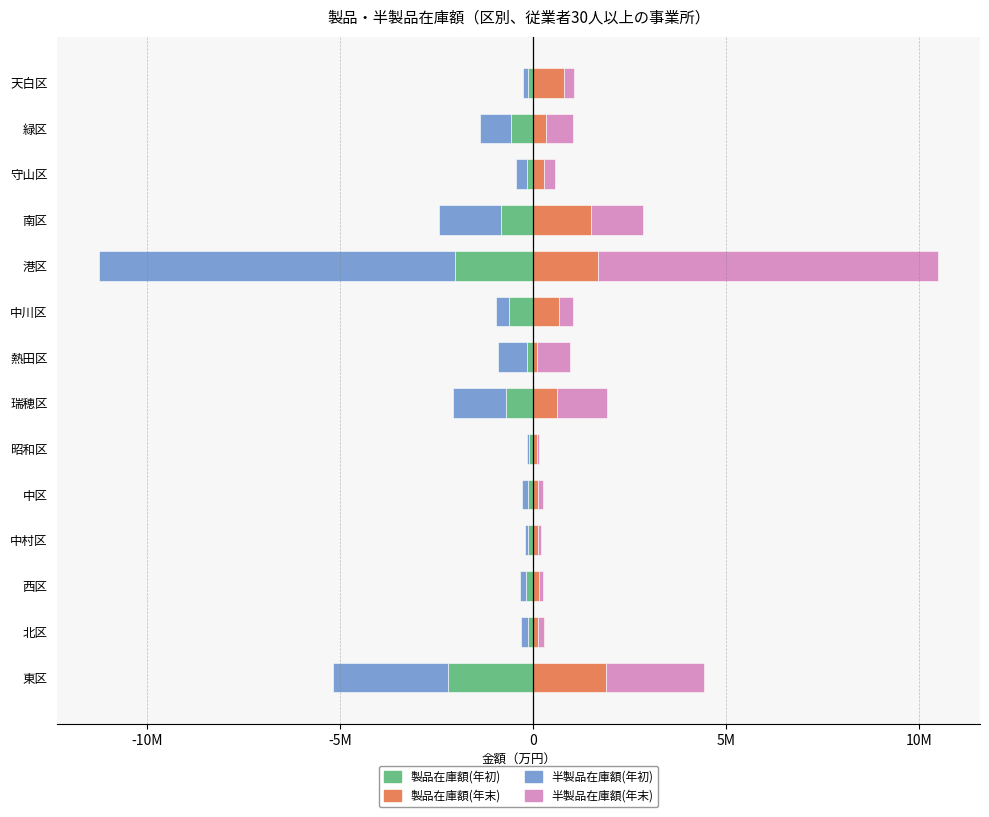

Read the 半製品在庫額(年末) value at 守山区, to the nearest 10.

287730